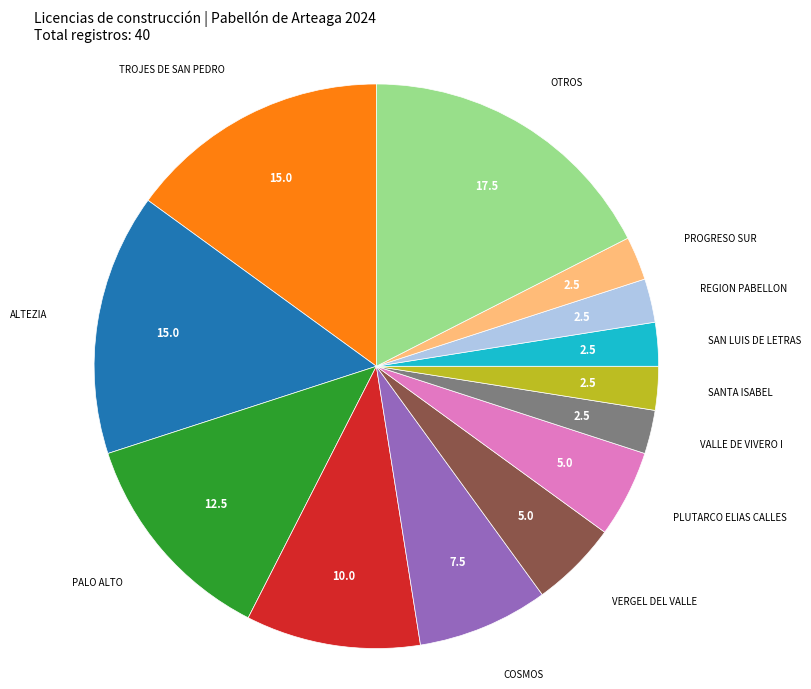

Is there any slice that represents more than half of the pie?

No